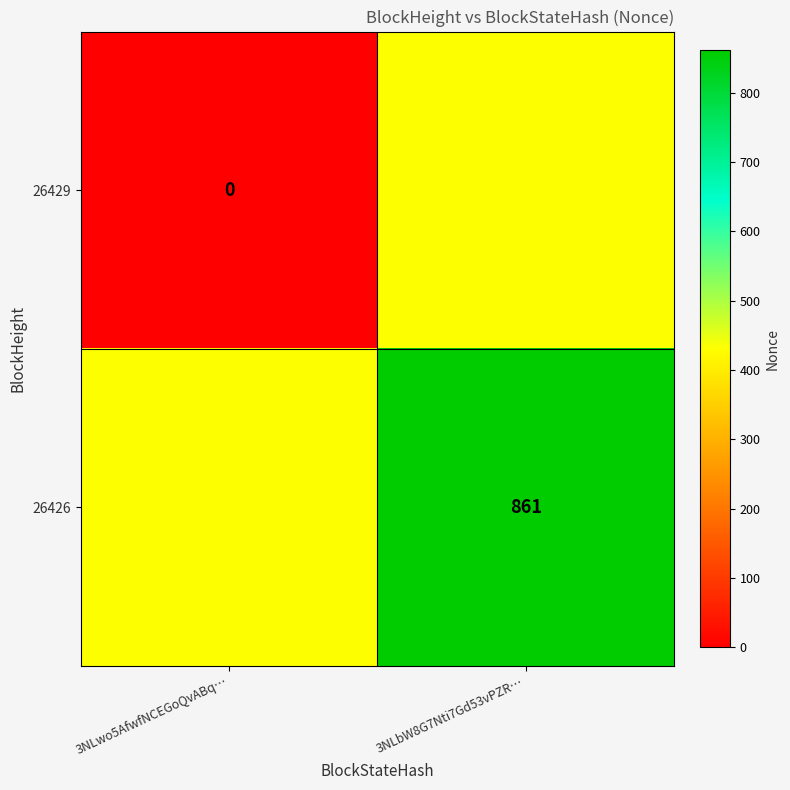

Is it true that 26426 equals 861.0 at 3NLbW8G7Nti7Gd53vPZR…?

True